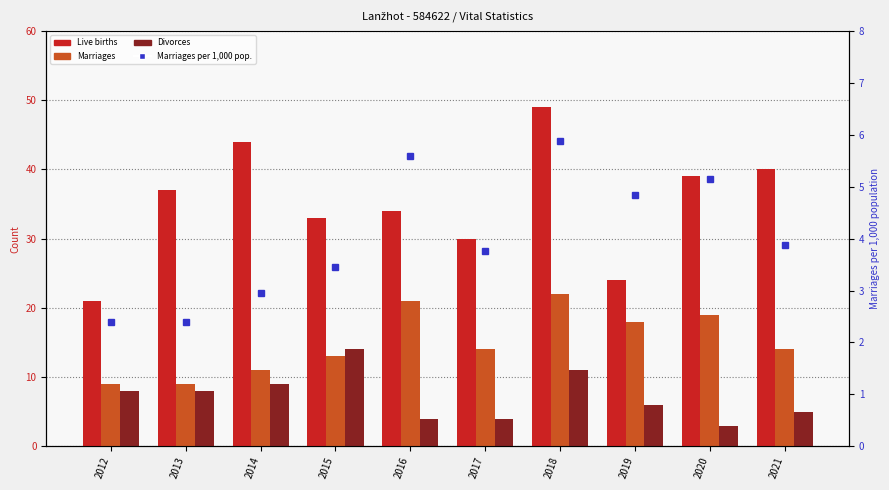

The Marriages per 1,000 pop. series shows 1.6 at 2021. True or false?

False